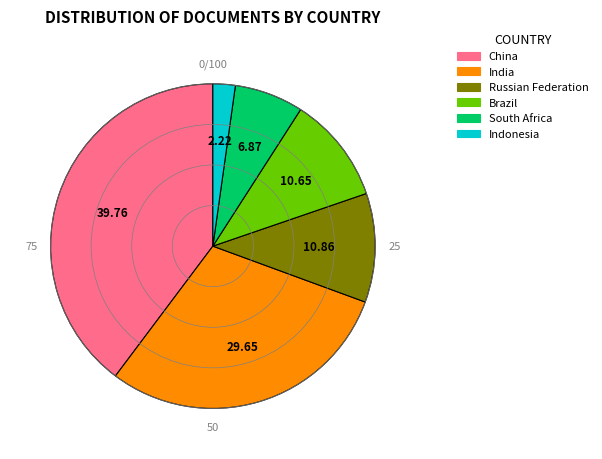

Which has a higher value, India or Brazil?

India